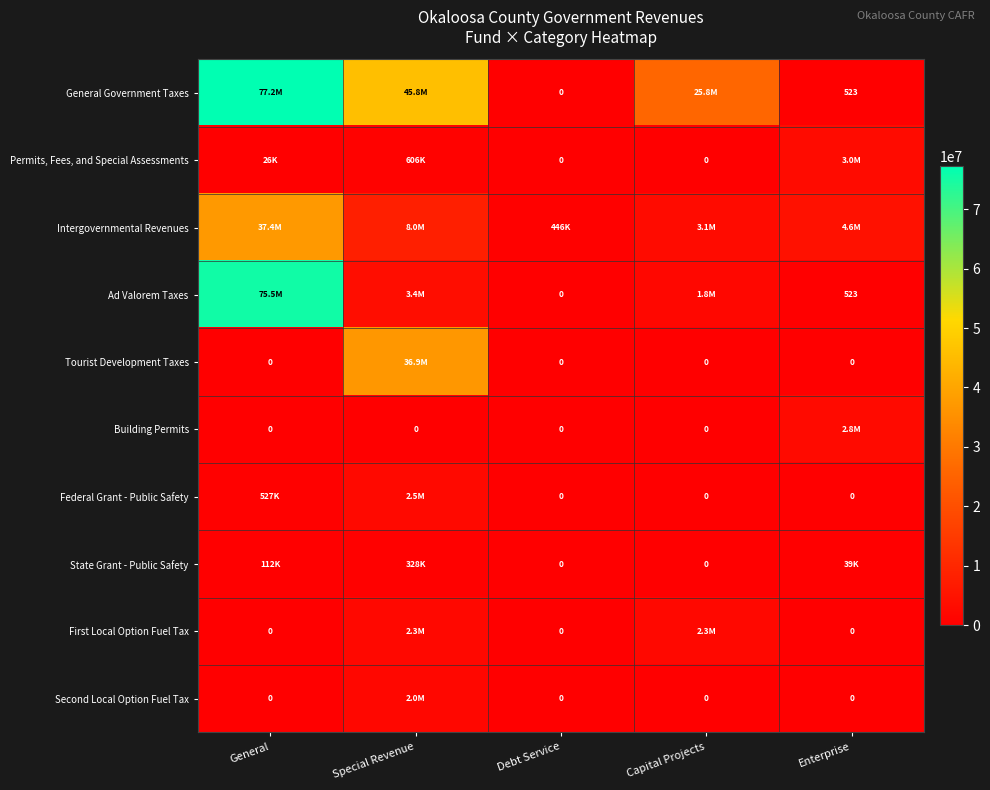

How many series are shown in this chart?

10